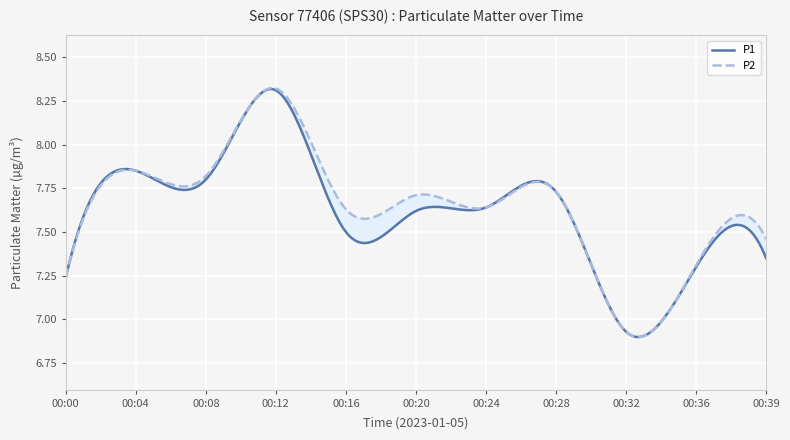

Which series has the largest total across all categories?

P2